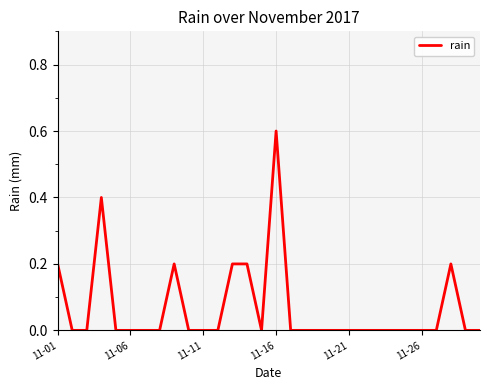

What is the difference between the maximum and minimum values?

0.6